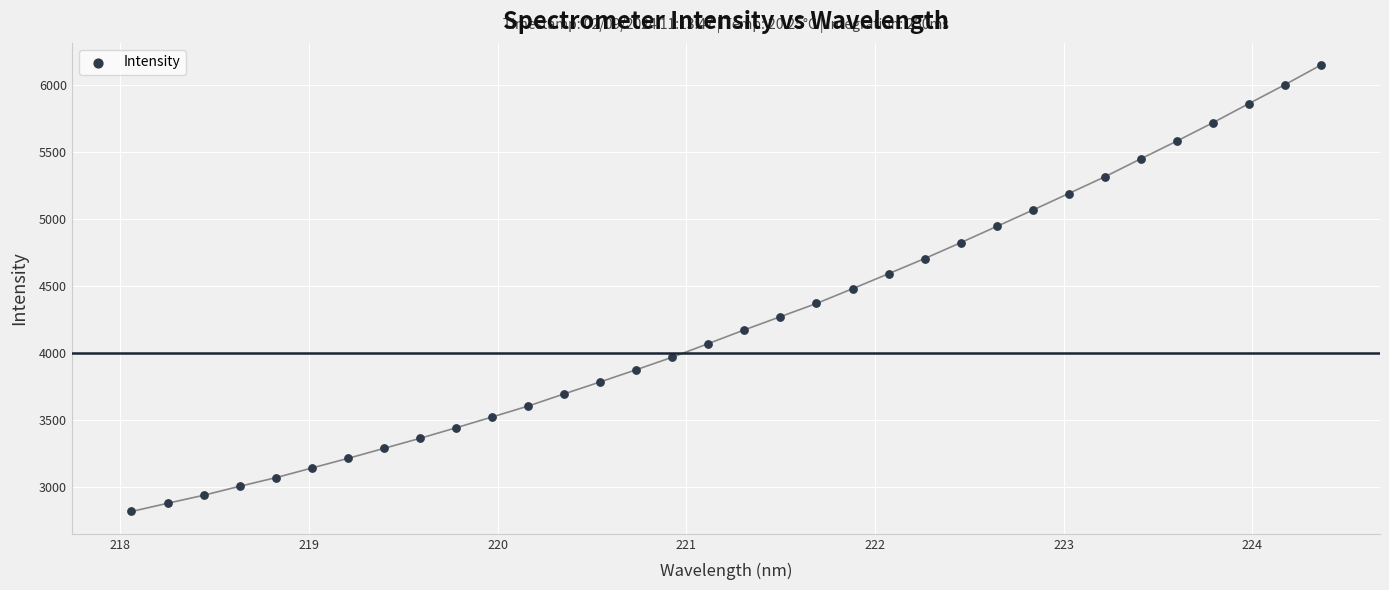

What is the range of Y values (max minus min)?

3325.5